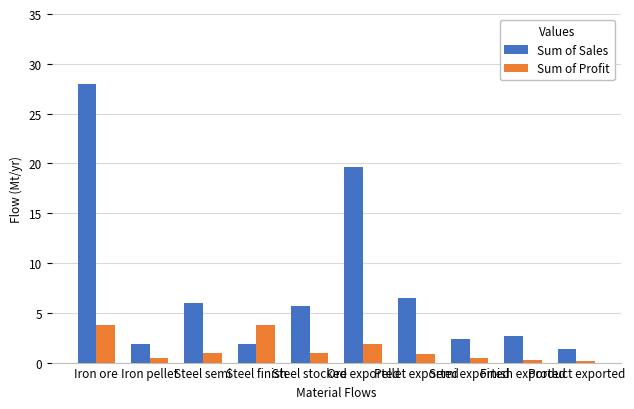

What is the label of the 7th bar from the right?

Steel finish